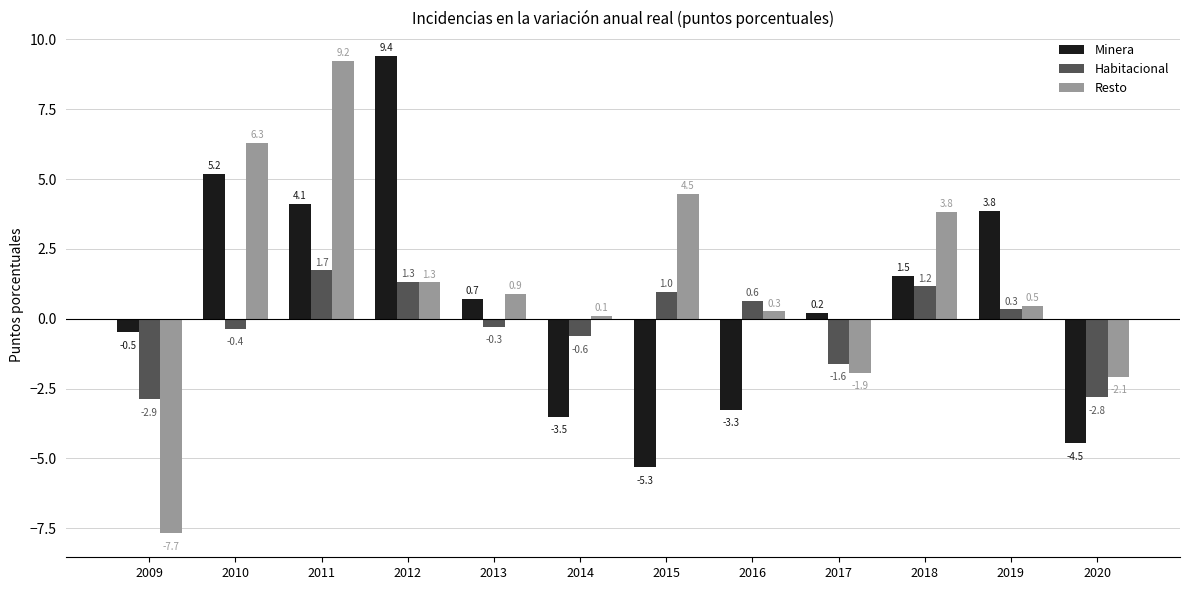

Reading left to right, what are all the values shown in this chart?

Minera: 2009=-0.5	2010=5.2	2011=4.1	2012=9.4	2013=0.7	2014=-3.5	2015=-5.3	2016=-3.3	2017=0.2	2018=1.5	2019=3.8	2020=-4.5
Habitacional: 2009=-2.9	2010=-0.4	2011=1.7	2012=1.3	2013=-0.3	2014=-0.6	2015=1.0	2016=0.6	2017=-1.6	2018=1.2	2019=0.3	2020=-2.8
Resto: 2009=-7.7	2010=6.3	2011=9.2	2012=1.3	2013=0.9	2014=0.1	2015=4.5	2016=0.3	2017=-1.9	2018=3.8	2019=0.5	2020=-2.1